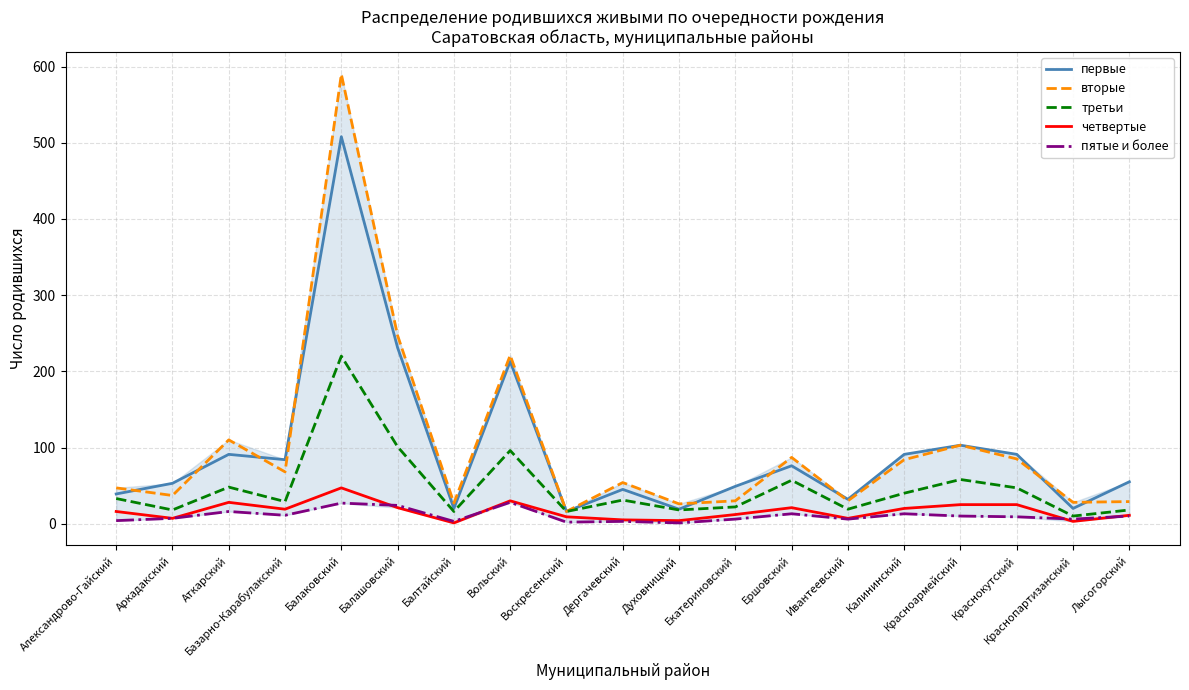

True or false: первые and пятые и более cross at least once.

False